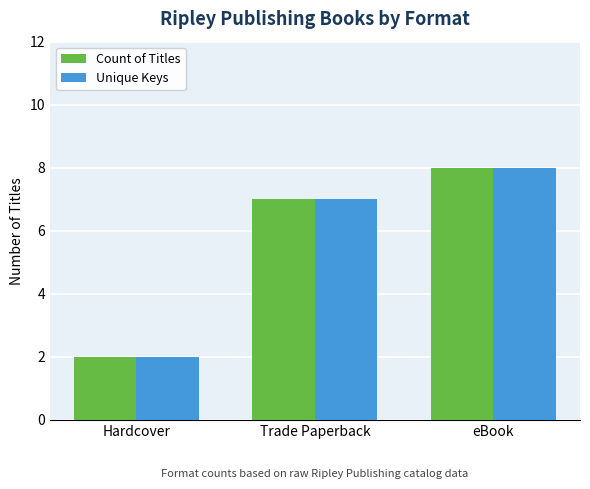

At which label is Unique Keys closest to 5?

Trade Paperback